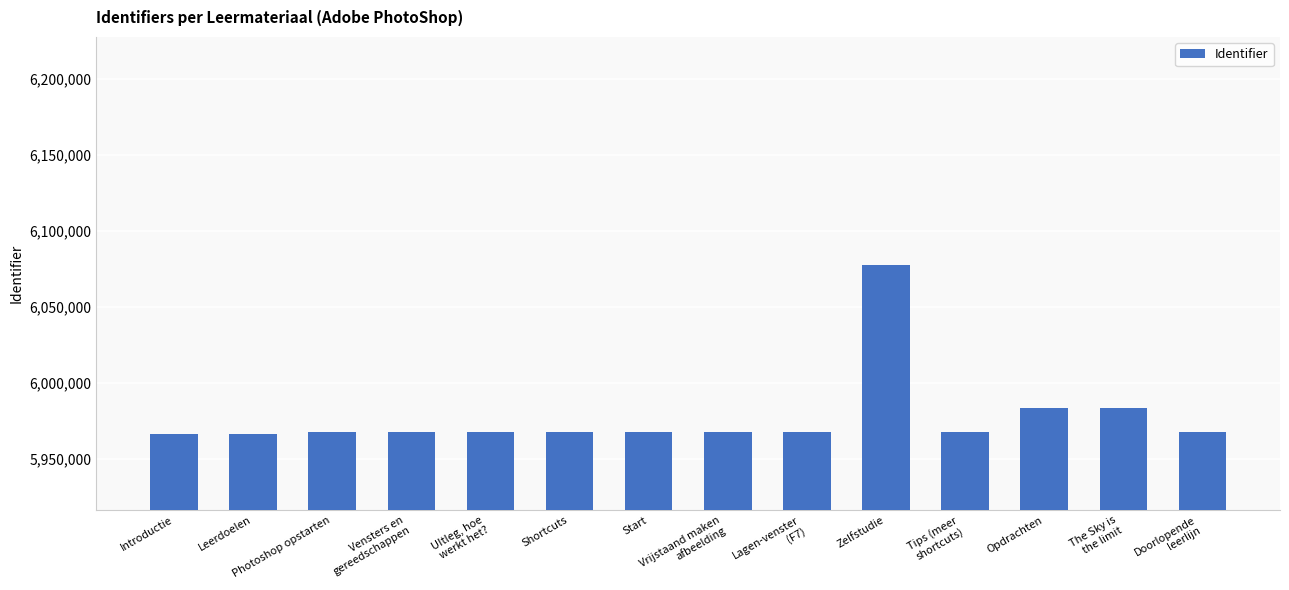

What is the difference between the values at UItleg, hoe
werkt het? and The Sky is
the limit?

15738